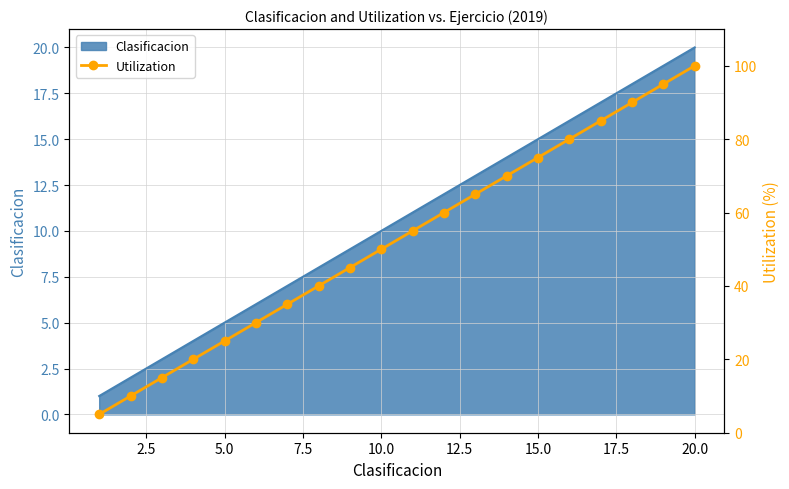

At which label does Clasificacion reach its peak?

20.0